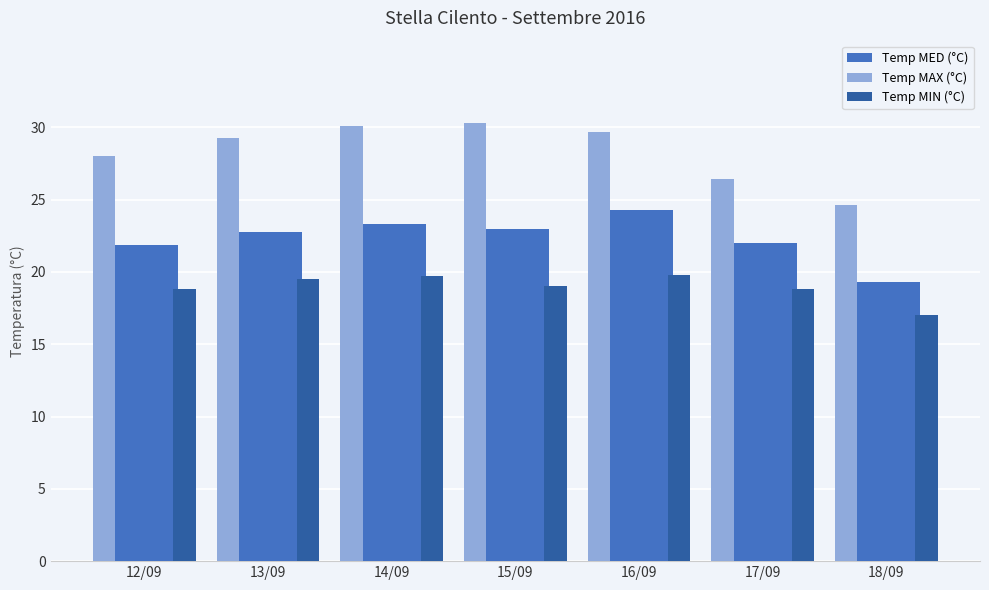

What is the spread (max minus min) of values at 16/09?

9.9